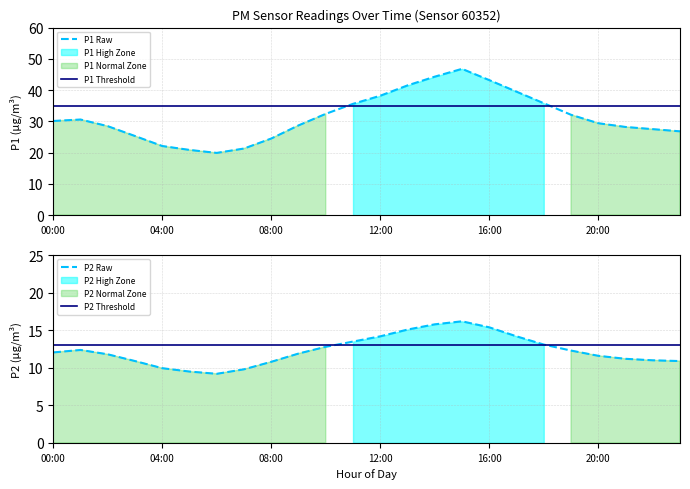

Rank the series by their average value, from highest to lowest.

P1, P2